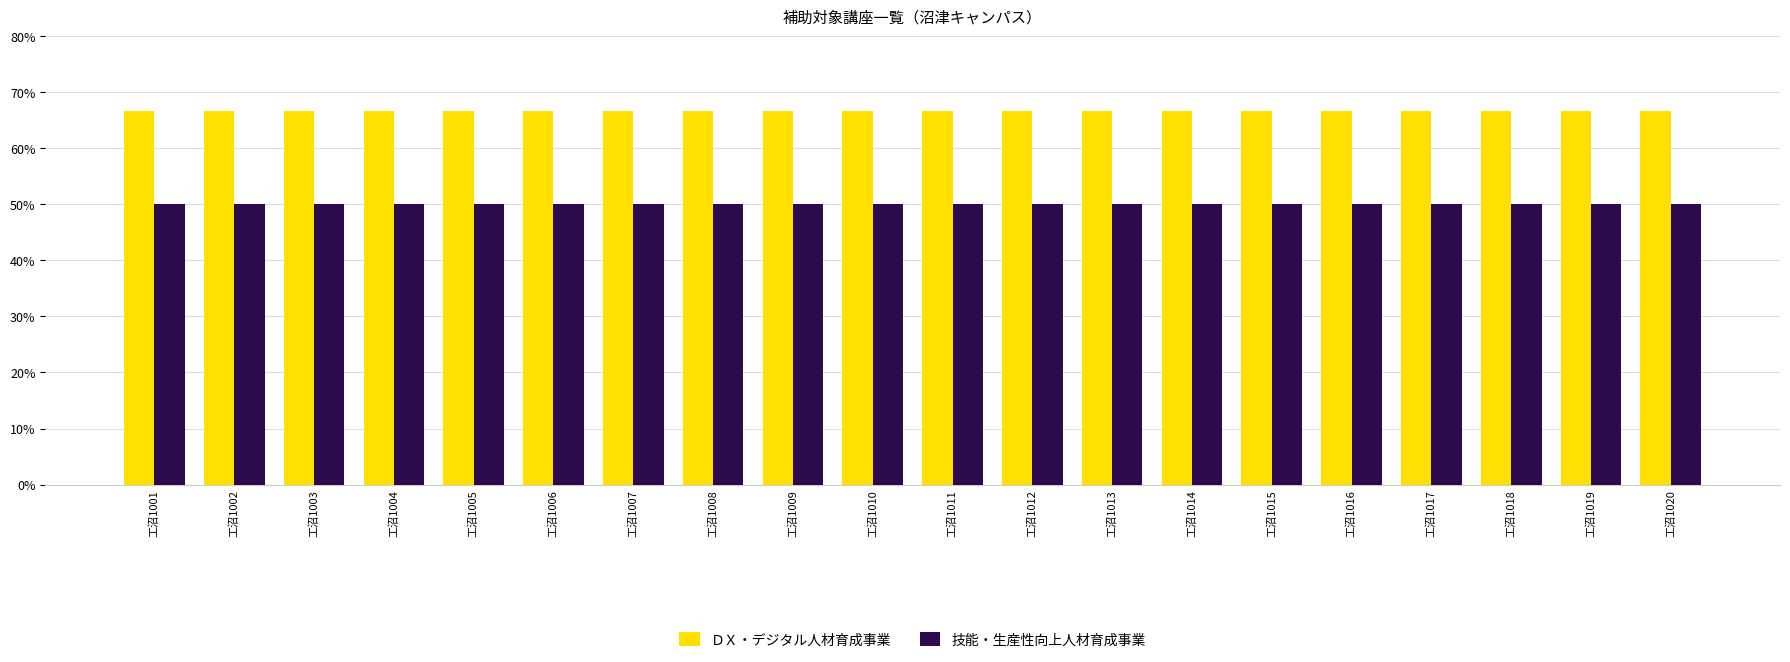

Is it true that 技能・生産性向上人材育成事業 equals 0.5 at 工沼1015?

True